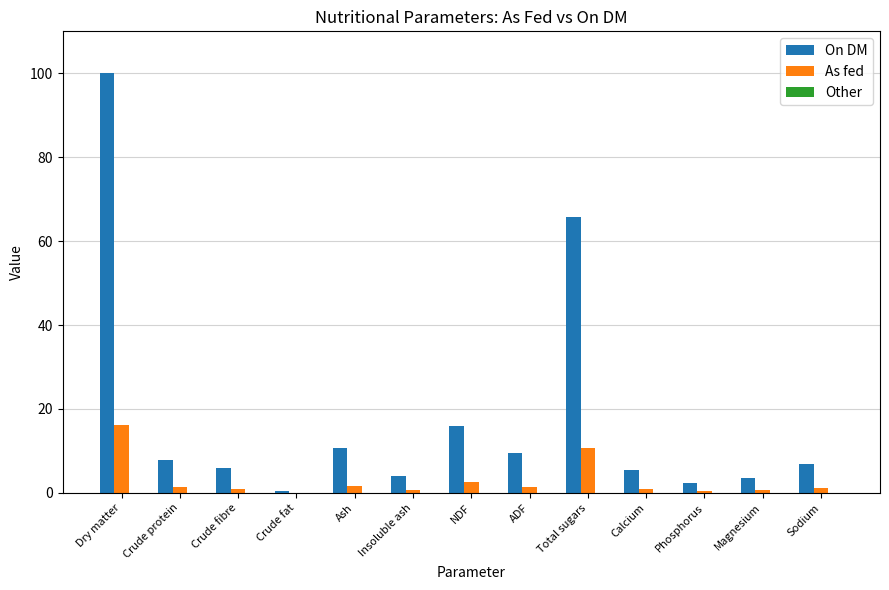

What is the sum of all As fed values?

38.5